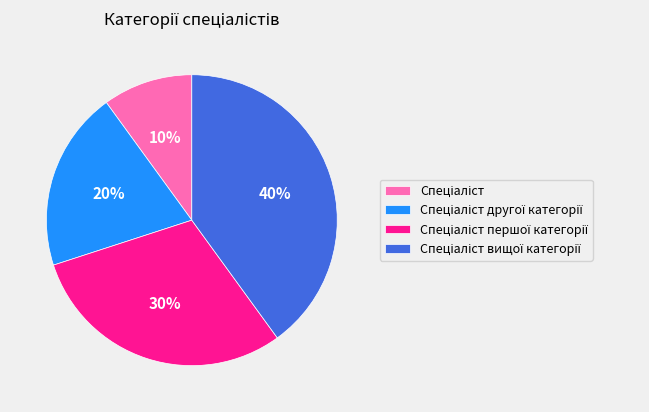

To the nearest percent, what is the average slice percentage?

25%